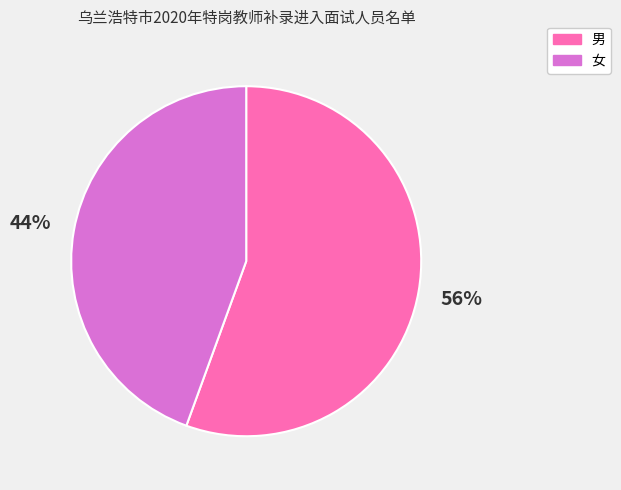

What percentage is the 女 slice, to the nearest percent?

44%